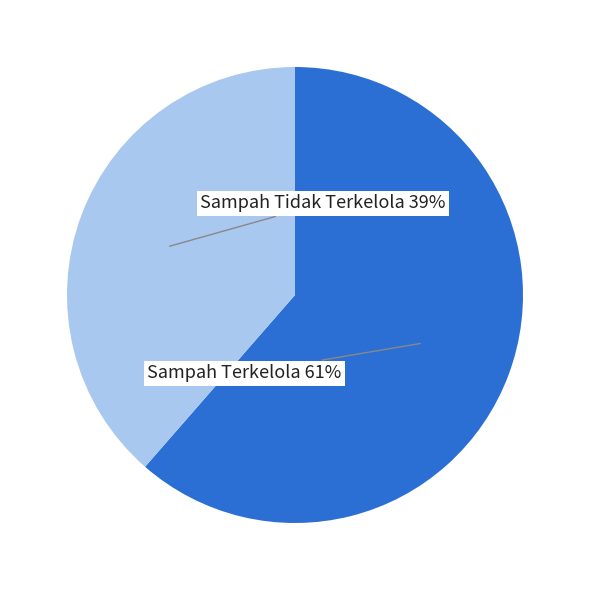

What percentage is the Sampah Terkelola slice, to the nearest percent?

61%